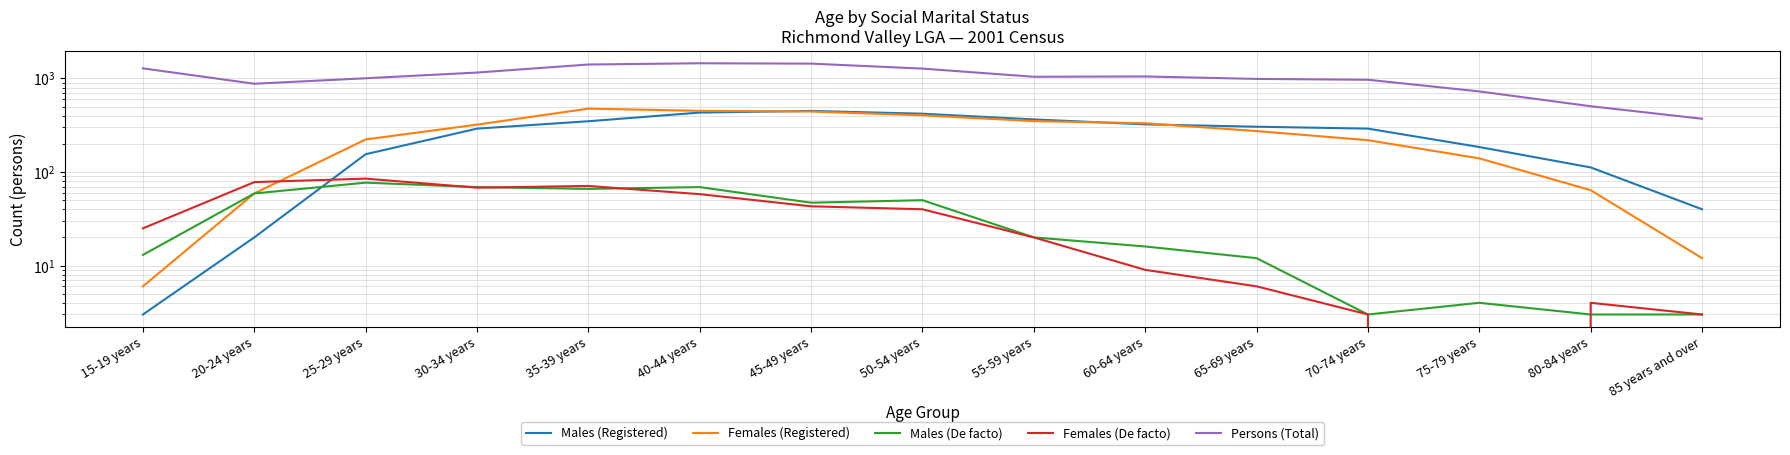

Reading left to right, list all the values displayed in this chart.

Males (Registered): 15-19 years=3	20-24 years=20	25-29 years=155	30-34 years=291	35-39 years=349	40-44 years=432	45-49 years=450	50-54 years=420	55-59 years=365	60-64 years=323	65-69 years=305	70-74 years=291	75-79 years=185	80-84 years=112	85 years and over=40
Females (Registered): 15-19 years=6	20-24 years=59	25-29 years=223	30-34 years=321	35-39 years=476	40-44 years=451	45-49 years=443	50-54 years=404	55-59 years=350	60-64 years=332	65-69 years=274	70-74 years=219	75-79 years=140	80-84 years=64	85 years and over=12
Males (De facto): 15-19 years=13	20-24 years=59	25-29 years=77	30-34 years=69	35-39 years=66	40-44 years=69	45-49 years=47	50-54 years=50	55-59 years=20	60-64 years=16	65-69 years=12	70-74 years=3	75-79 years=4	80-84 years=3	85 years and over=3
Females (De facto): 15-19 years=25	20-24 years=78	25-29 years=85	30-34 years=68	35-39 years=71	40-44 years=58	45-49 years=43	50-54 years=40	55-59 years=20	60-64 years=9	65-69 years=6	70-74 years=3	75-79 years=0	80-84 years=4	85 years and over=3
Persons (Total): 15-19 years=1283	20-24 years=878	25-29 years=1005	30-34 years=1157	35-39 years=1410	40-44 years=1454	45-49 years=1441	50-54 years=1275	55-59 years=1043	60-64 years=1051	65-69 years=989	70-74 years=969	75-79 years=727	80-84 years=505	85 years and over=371